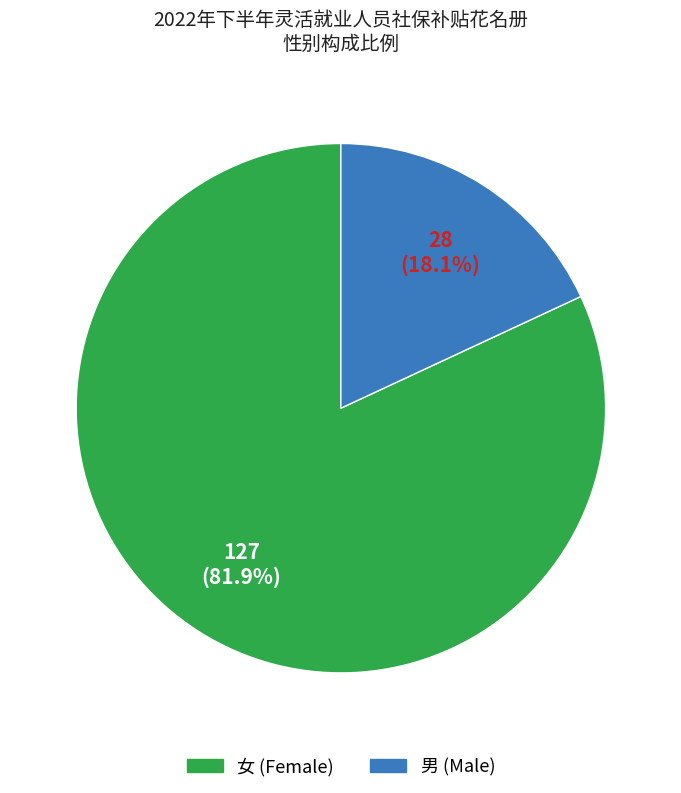

Which slice is the smallest?

男